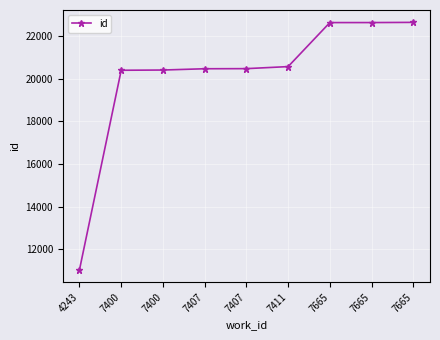

At which label is the value closest to 16842?

7400